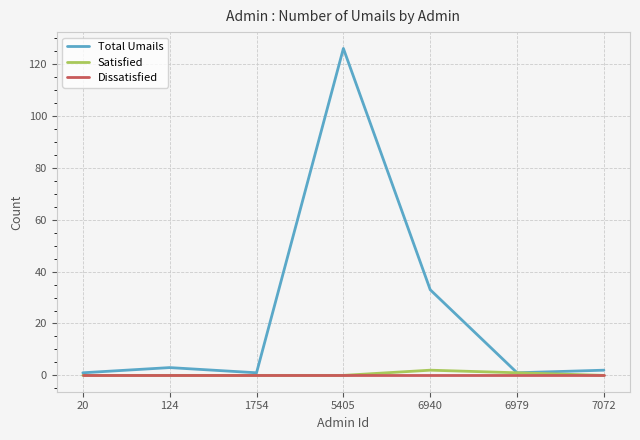

At how many categories does at least one series exceed 34?

1